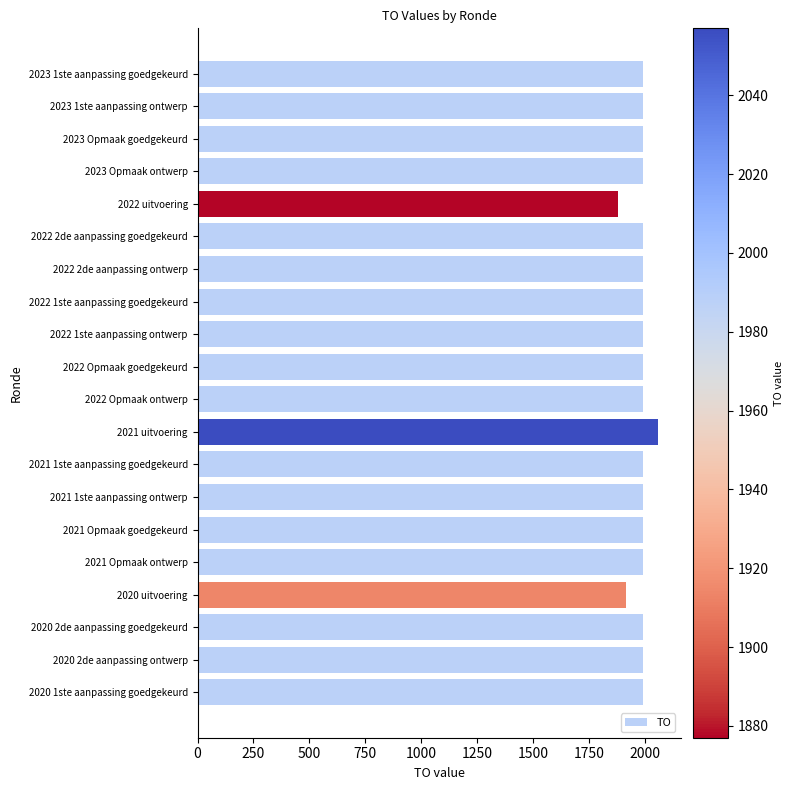

What is the minimum value shown in the chart?

1877